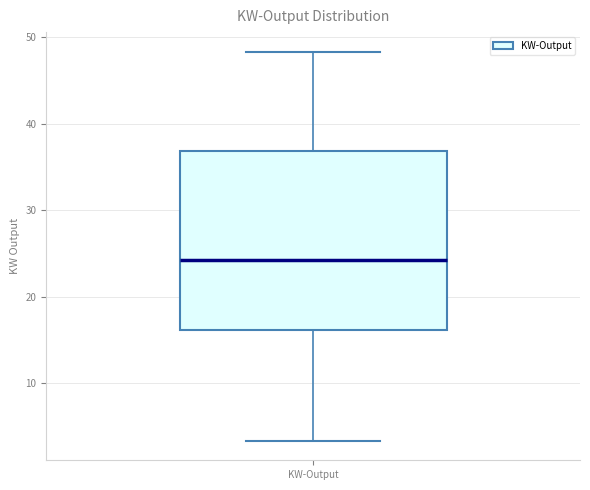

Transcribe this box plot: give where the median line is, the range the box spans, and where the two whiskers end, as read against the y-axis. The values are not printed on the chart, so give them approximately, as read against the axis.

median 24, box 16 to 37, whiskers 3 to 48